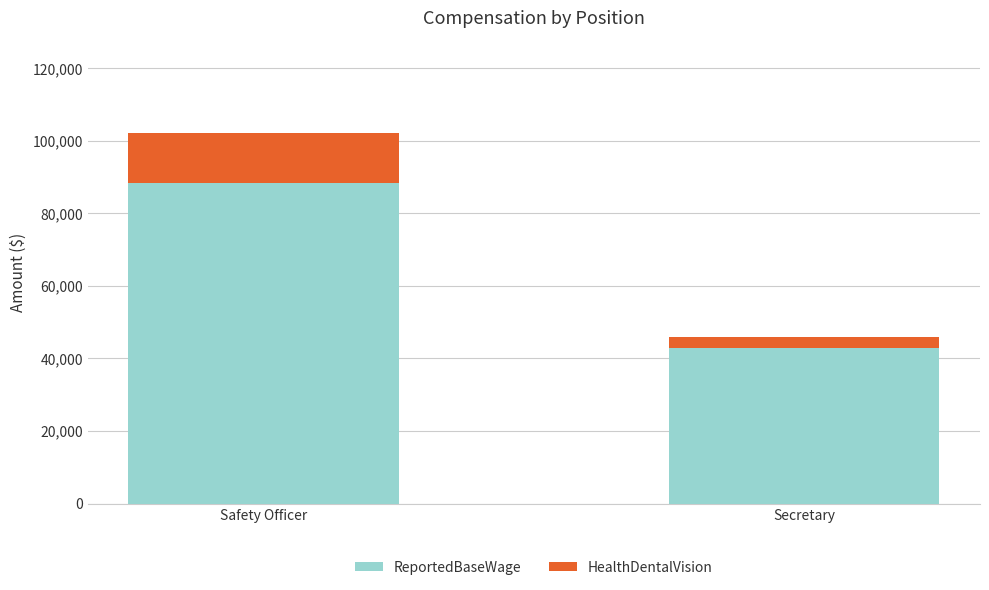

What are all the series names shown in the legend?

ReportedBaseWage, HealthDentalVision